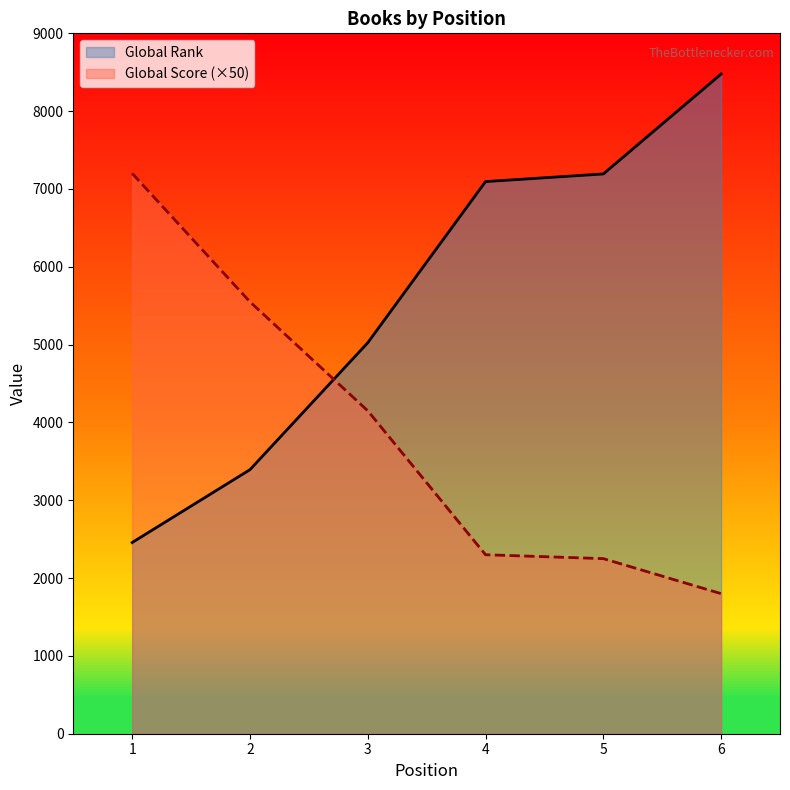

Reading right to left, extract all data points from this chart.

Global Rank: 6=8477	5=7193	4=7095	3=5024	2=3393	1=2457
Global Score: 6=1800	5=2250	4=2300	3=4150	2=5550	1=7200